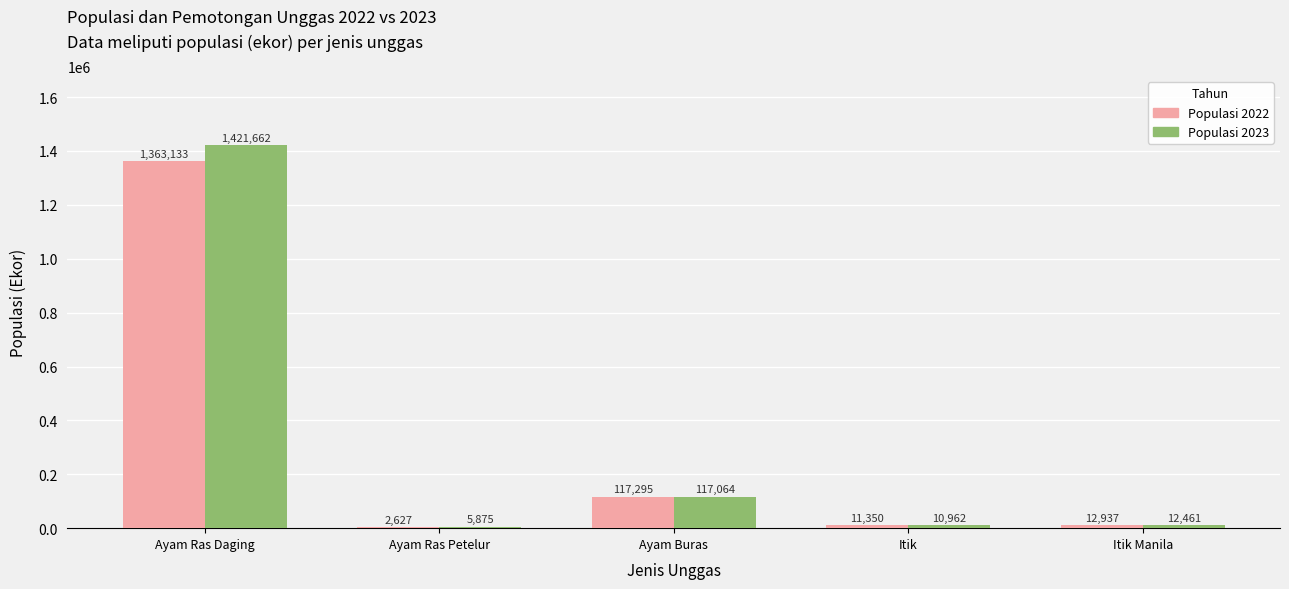

What is the sum of all Populasi 2023 values?

1568024